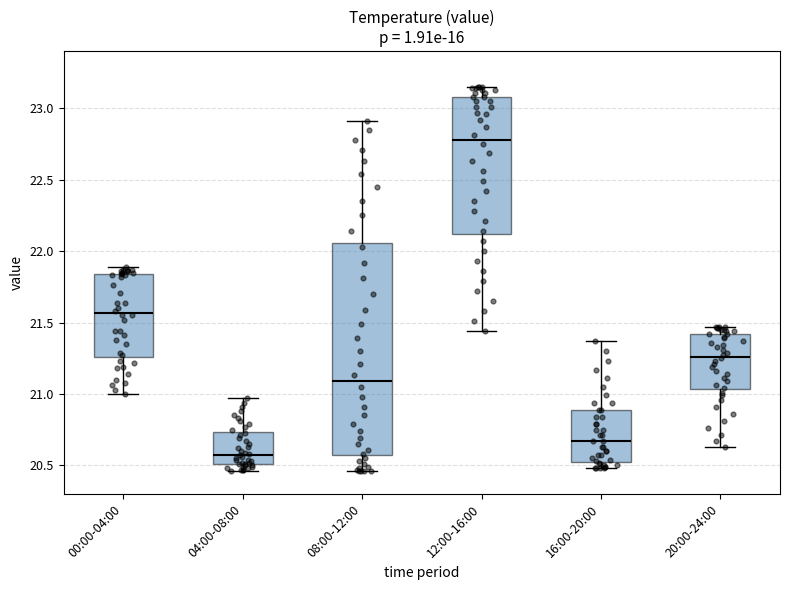

Reading left to right, transcribe this box plot: for each box, give where its median line is, the range the box spans, and where its two whiskers end, as read against the y-axis. The values are not printed on the chart, so give them approximately, as read against the axis.

00:00-04:00: median 21.55, box 21.25 to 21.85, whiskers 21.00 to 21.90
04:00-08:00: median 20.60, box 20.50 to 20.75, whiskers 20.45 to 20.95
08:00-12:00: median 21.10, box 20.55 to 22.05, whiskers 20.45 to 22.90
12:00-16:00: median 22.80, box 22.10 to 23.10, whiskers 21.45 to 23.15
16:00-20:00: median 20.65, box 20.55 to 20.90, whiskers 20.50 to 21.35
20:00-24:00: median 21.25, box 21.05 to 21.40, whiskers 20.65 to 21.45